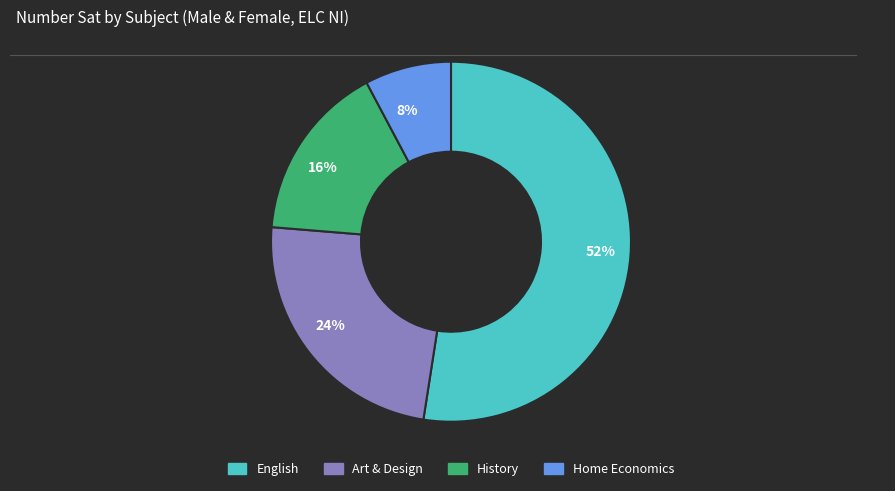

Is it true that 8% is 13% of the pie?

False